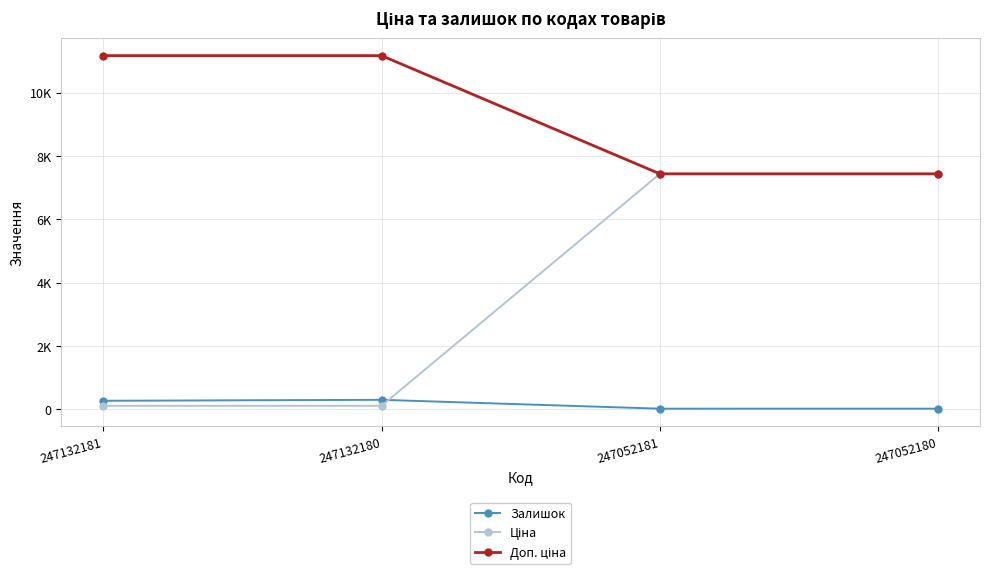

Which series has the widest spread of values?

Ціна